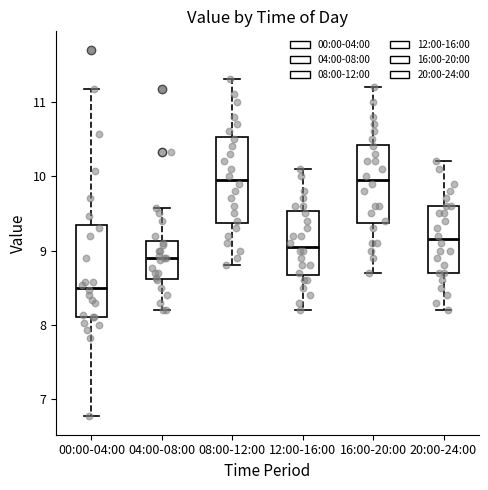

Where is the upper edge of the box for 00:00-04:00 on the y-axis? The values are not printed on the chart, so give them approximately, as read against the axis.

9.3